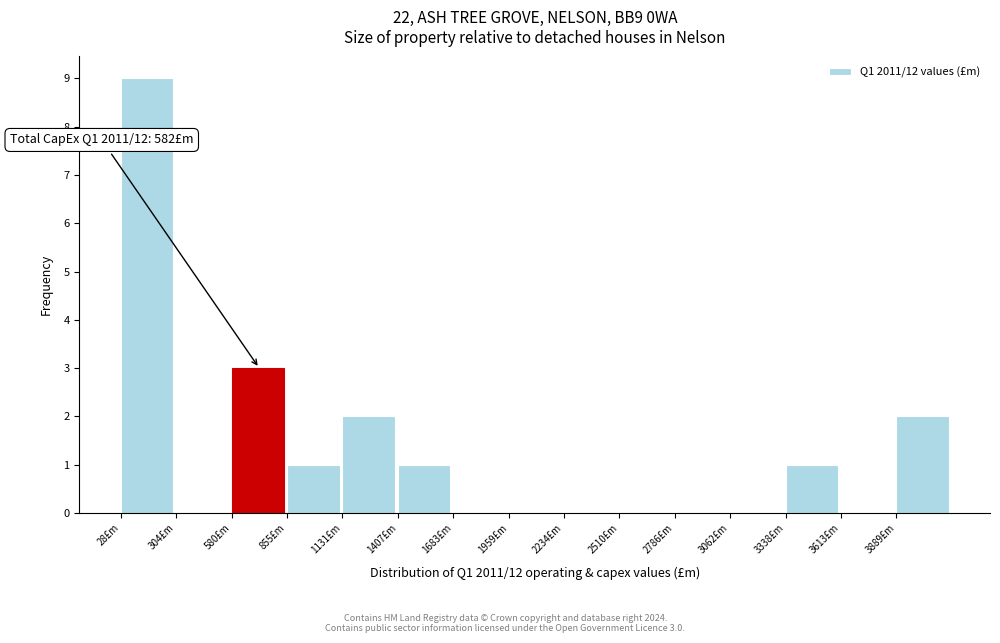

Over which range of the x-axis is the bar tallest?

50 to 300